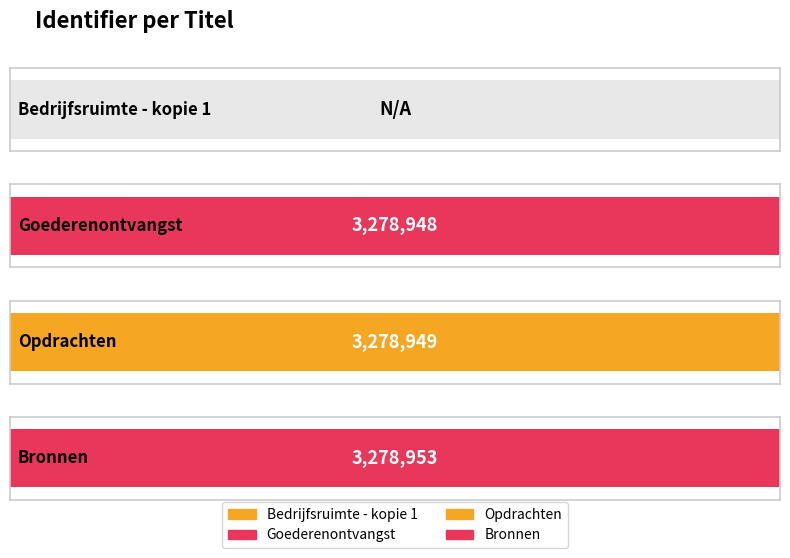

Approximately how many times larger is the value at Bronnen compared to Goederenontvangst?

1.0